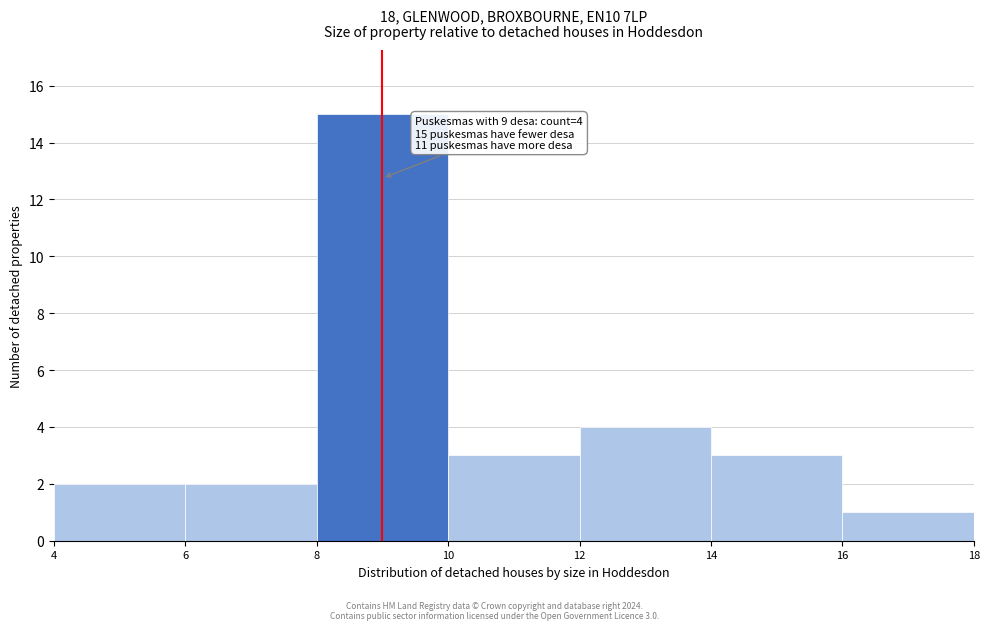

Which range on the x-axis has the tallest bar?

8 to 10